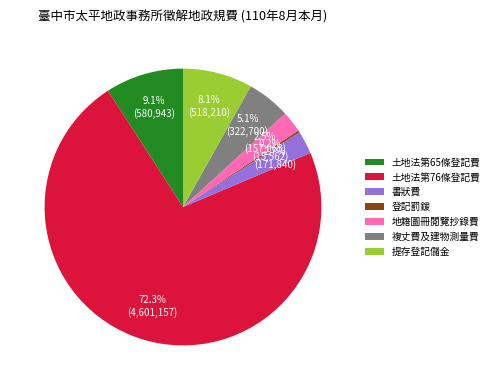

Approximately how many times larger is the value at 地籍圖冊閱覽抄錄費 compared to 提存登記儲金?

0.3